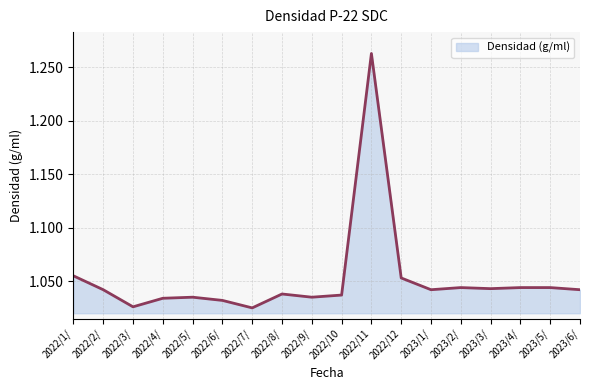

Between 2023/6/ and 2022/7/, which is larger?

2023/6/